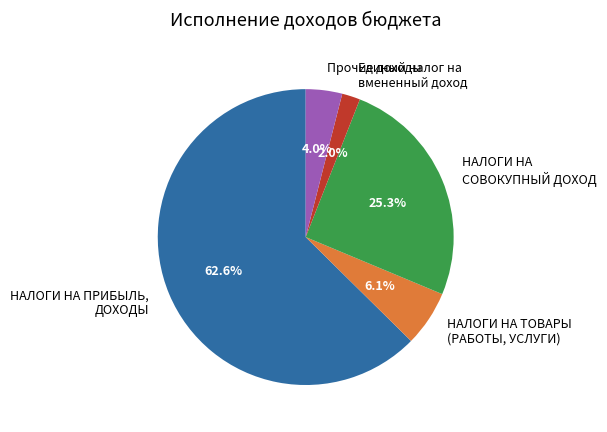

Which category has the smallest portion of the pie?

Единый налог на вмененный доход